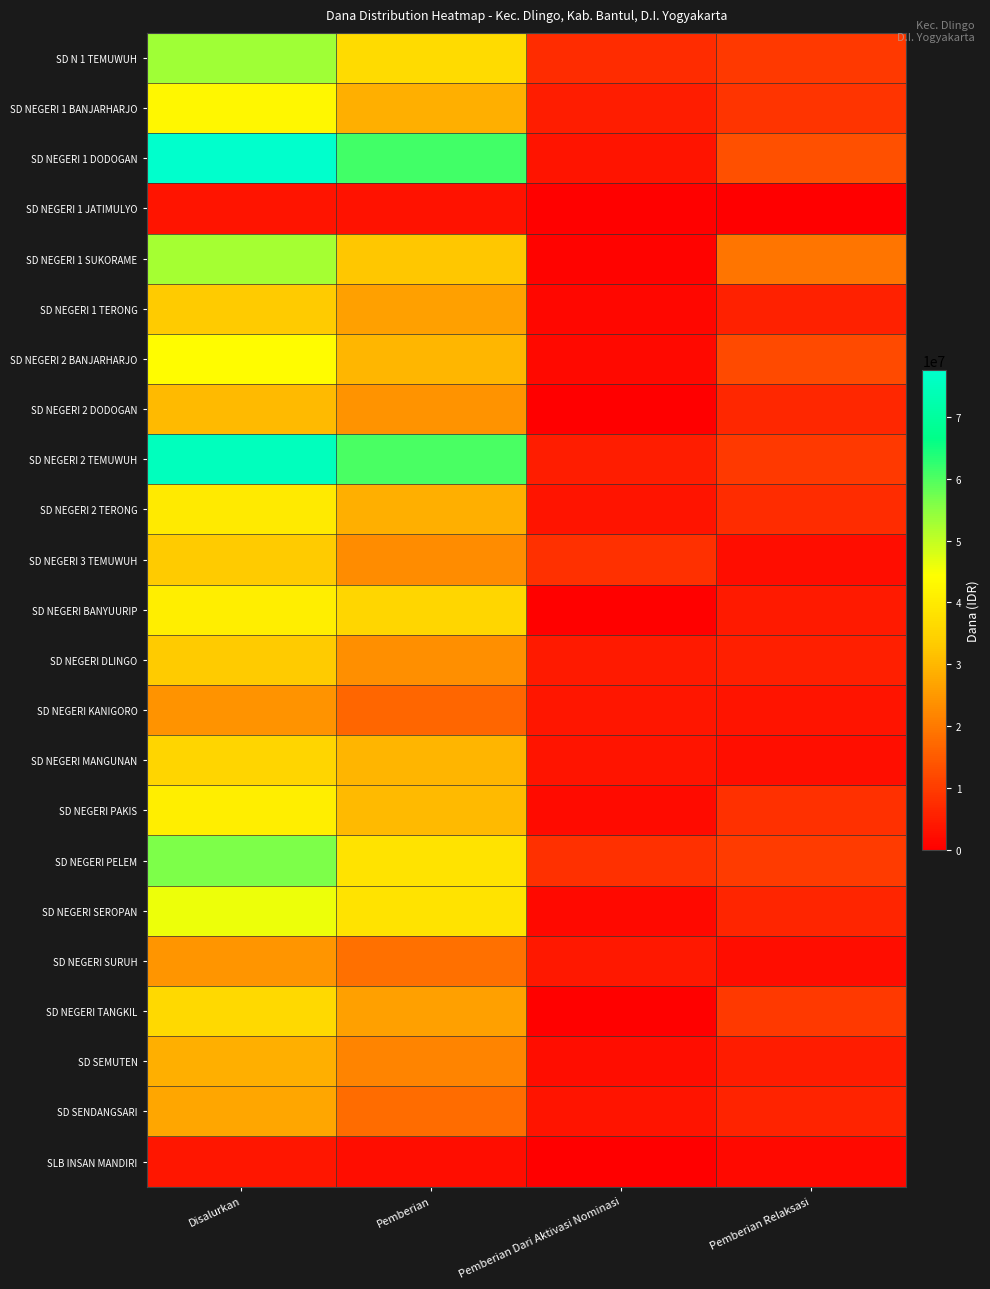

Reading left to right, extract all data points from this chart.

SD N 1 TEMUWUH: Disalurkan=53325000	Pemberian=36450000	Pemberian Dari Aktivasi Nominasi=7425000	Pemberian Relaksasi=9450000
SD NEGERI 1 BANJARHARJO: Disalurkan=42525000	Pemberian=28800000	Pemberian Dari Aktivasi Nominasi=4950000	Pemberian Relaksasi=8775000
SD NEGERI 1 DODOGAN: Disalurkan=77625000	Pemberian=60975000	Pemberian Dari Aktivasi Nominasi=3600000	Pemberian Relaksasi=13050000
SD NEGERI 1 JATIMULYO: Disalurkan=3600000	Pemberian=3150000	Pemberian Dari Aktivasi Nominasi=450000	Pemberian Relaksasi=0
SD NEGERI 1 SUKORAME: Disalurkan=52650000	Pemberian=32625000	Pemberian Dari Aktivasi Nominasi=900000	Pemberian Relaksasi=19125000
SD NEGERI 1 TERONG: Disalurkan=33075000	Pemberian=26100000	Pemberian Dari Aktivasi Nominasi=1350000	Pemberian Relaksasi=5625000
SD NEGERI 2 BANJARHARJO: Disalurkan=43875000	Pemberian=29925000	Pemberian Dari Aktivasi Nominasi=1800000	Pemberian Relaksasi=12150000
SD NEGERI 2 DODOGAN: Disalurkan=30600000	Pemberian=24075000	Pemberian Dari Aktivasi Nominasi=0	Pemberian Relaksasi=6525000
SD NEGERI 2 TEMUWUH: Disalurkan=74925000	Pemberian=60525000	Pemberian Dari Aktivasi Nominasi=4950000	Pemberian Relaksasi=9450000
SD NEGERI 2 TERONG: Disalurkan=39825000	Pemberian=28800000	Pemberian Dari Aktivasi Nominasi=3600000	Pemberian Relaksasi=7425000
SD NEGERI 3 TEMUWUH: Disalurkan=33300000	Pemberian=22950000	Pemberian Dari Aktivasi Nominasi=8100000	Pemberian Relaksasi=2250000
SD NEGERI BANYUURIP: Disalurkan=40725000	Pemberian=35775000	Pemberian Dari Aktivasi Nominasi=450000	Pemberian Relaksasi=4500000
SD NEGERI DLINGO: Disalurkan=33075000	Pemberian=23400000	Pemberian Dari Aktivasi Nominasi=4500000	Pemberian Relaksasi=5175000
SD NEGERI KANIGORO: Disalurkan=24075000	Pemberian=16875000	Pemberian Dari Aktivasi Nominasi=3825000	Pemberian Relaksasi=3375000
SD NEGERI MANGUNAN: Disalurkan=35325000	Pemberian=29475000	Pemberian Dari Aktivasi Nominasi=3375000	Pemberian Relaksasi=2475000
SD NEGERI PAKIS: Disalurkan=40725000	Pemberian=30600000	Pemberian Dari Aktivasi Nominasi=2025000	Pemberian Relaksasi=8100000
SD NEGERI PELEM: Disalurkan=56250000	Pemberian=38250000	Pemberian Dari Aktivasi Nominasi=8100000	Pemberian Relaksasi=9900000
SD NEGERI SEROPAN: Disalurkan=45900000	Pemberian=38250000	Pemberian Dari Aktivasi Nominasi=1575000	Pemberian Relaksasi=6075000
SD NEGERI SURUH: Disalurkan=24525000	Pemberian=18225000	Pemberian Dari Aktivasi Nominasi=4050000	Pemberian Relaksasi=2250000
SD NEGERI TANGKIL: Disalurkan=36225000	Pemberian=26100000	Pemberian Dari Aktivasi Nominasi=450000	Pemberian Relaksasi=9675000
SD SEMUTEN: Disalurkan=28575000	Pemberian=21600000	Pemberian Dari Aktivasi Nominasi=2250000	Pemberian Relaksasi=4725000
SD SENDANGSARI: Disalurkan=27000000	Pemberian=17775000	Pemberian Dari Aktivasi Nominasi=3375000	Pemberian Relaksasi=5850000
SLB INSAN MANDIRI: Disalurkan=3825000	Pemberian=2250000	Pemberian Dari Aktivasi Nominasi=0	Pemberian Relaksasi=1575000